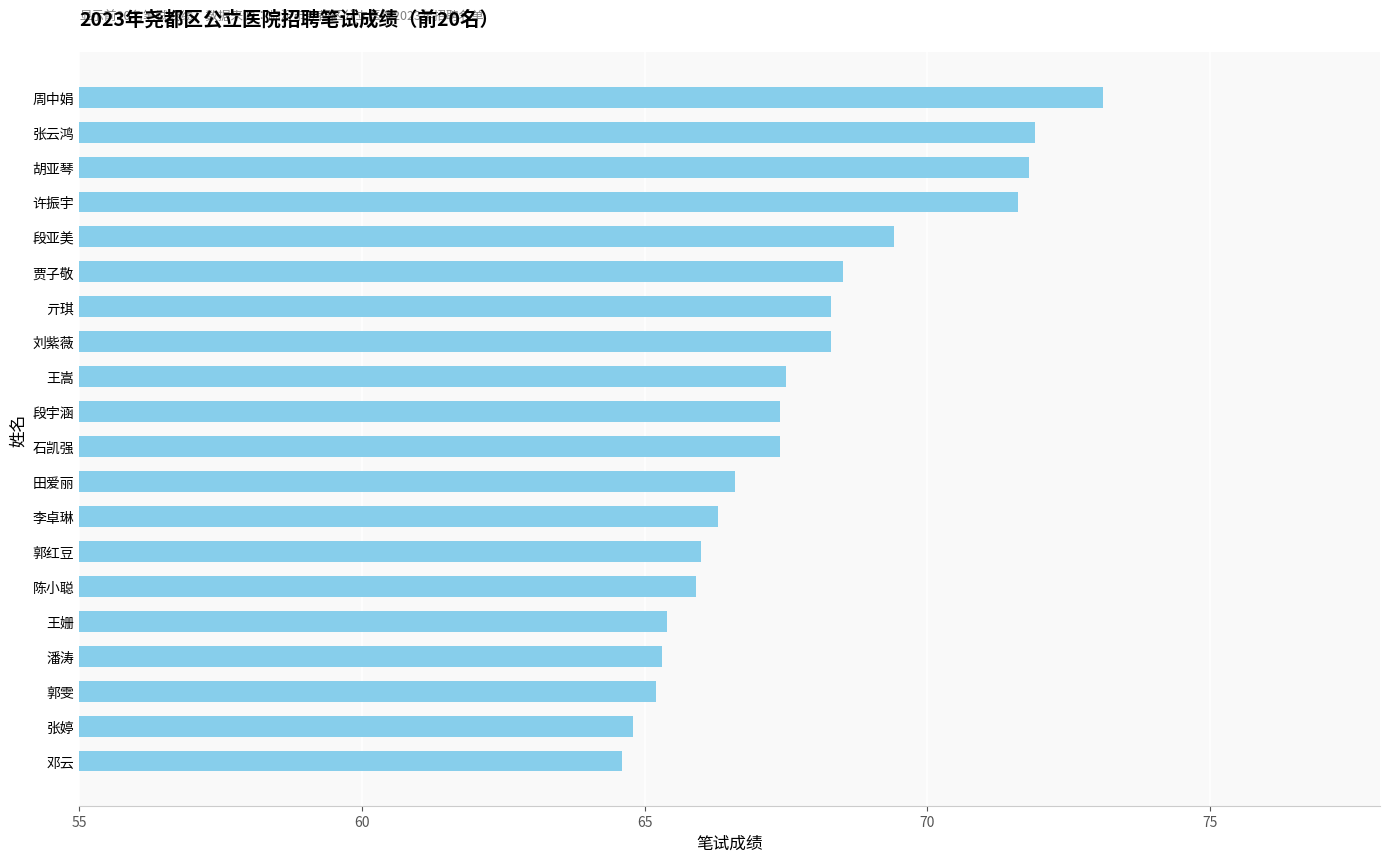

Which category has the highest value across all series?

周中娟